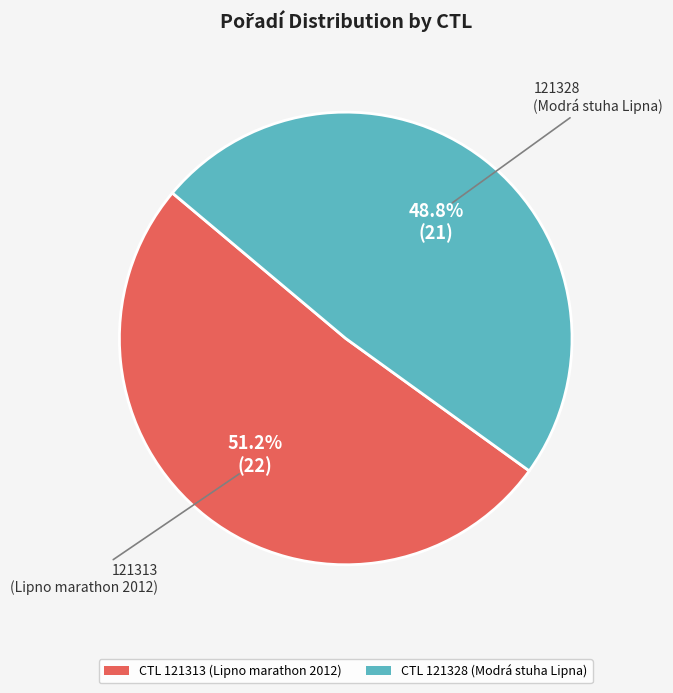

Is there a majority slice in this chart?

Yes